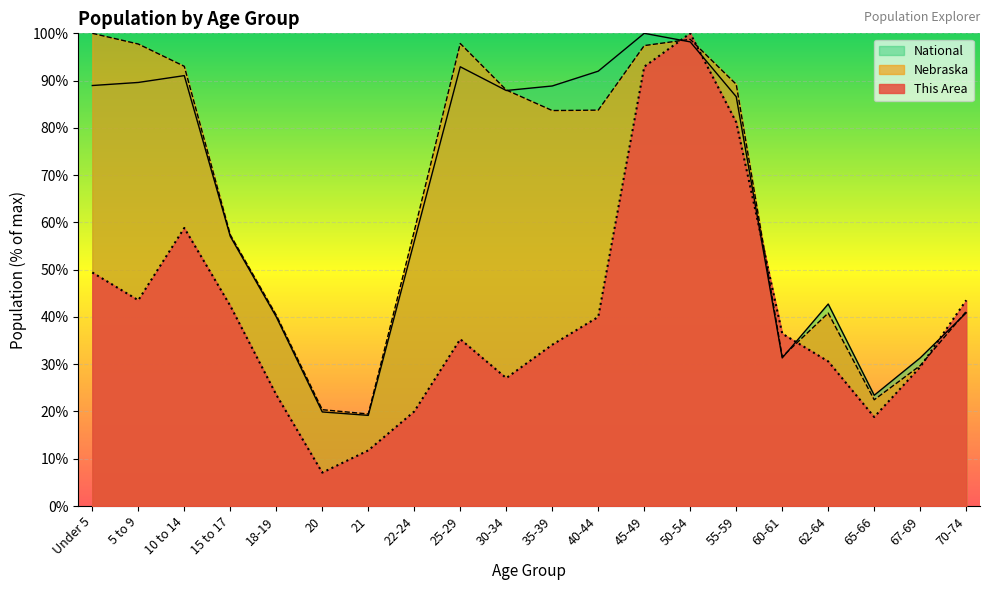

At how many categories does at least one series exceed 63?

10